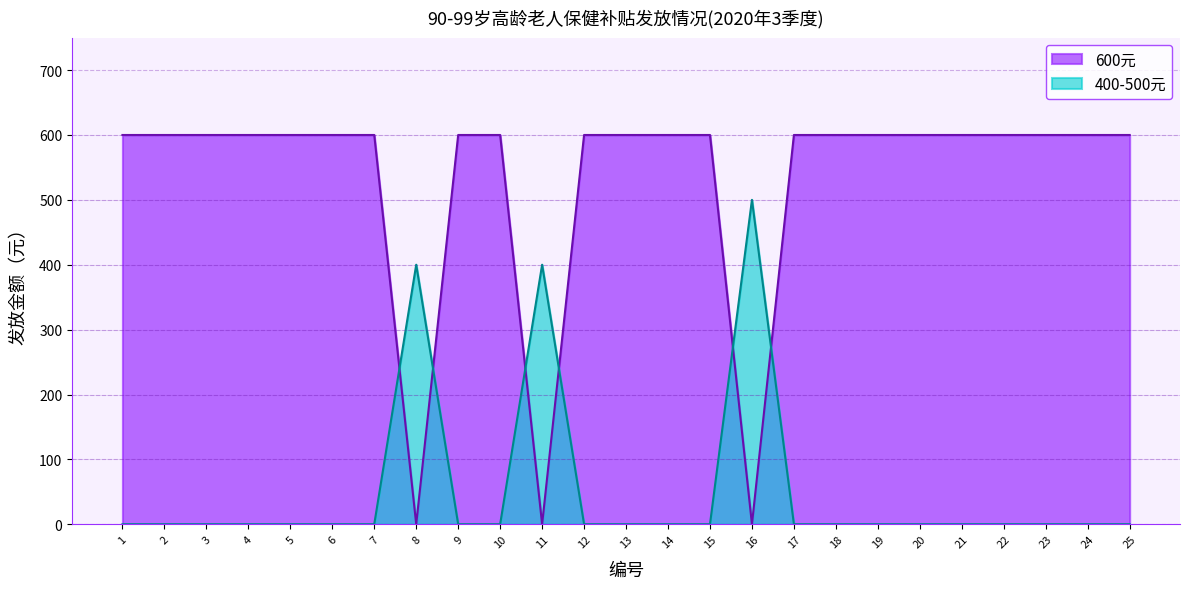

Which label corresponds to the largest value in the chart?

16